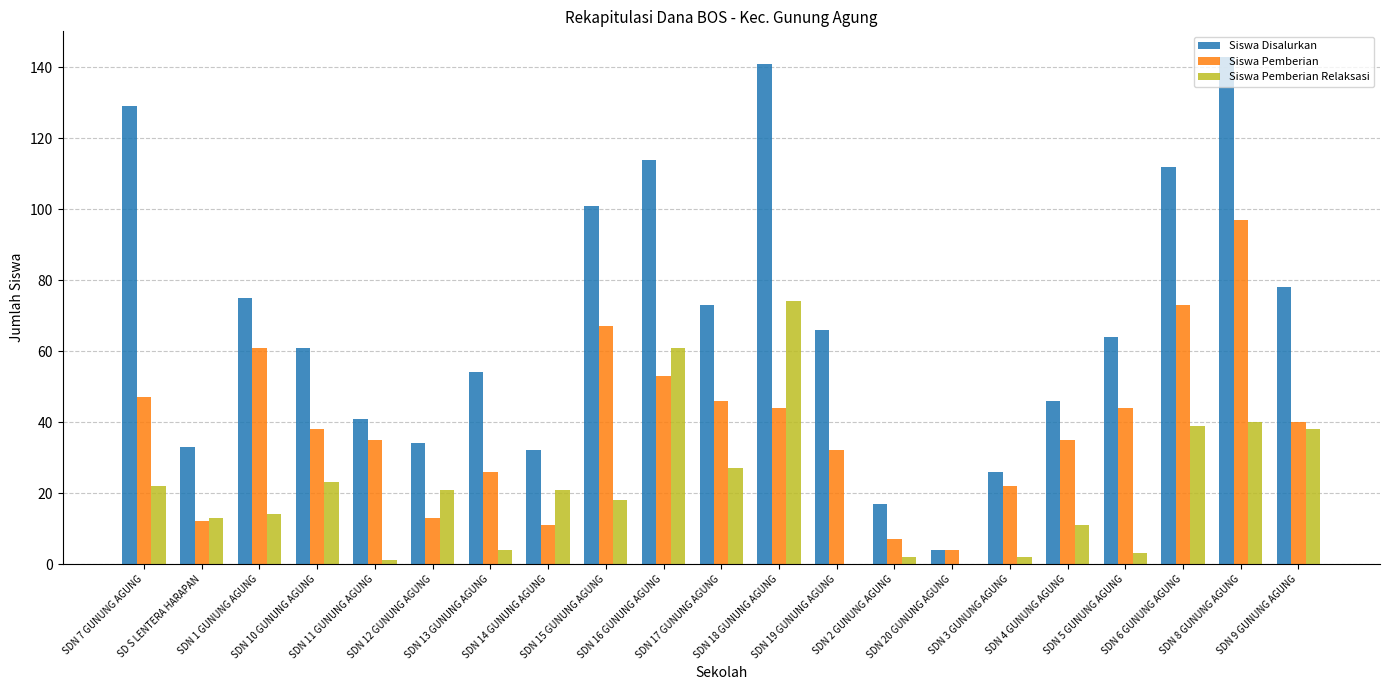

How many data points does each series have?

21